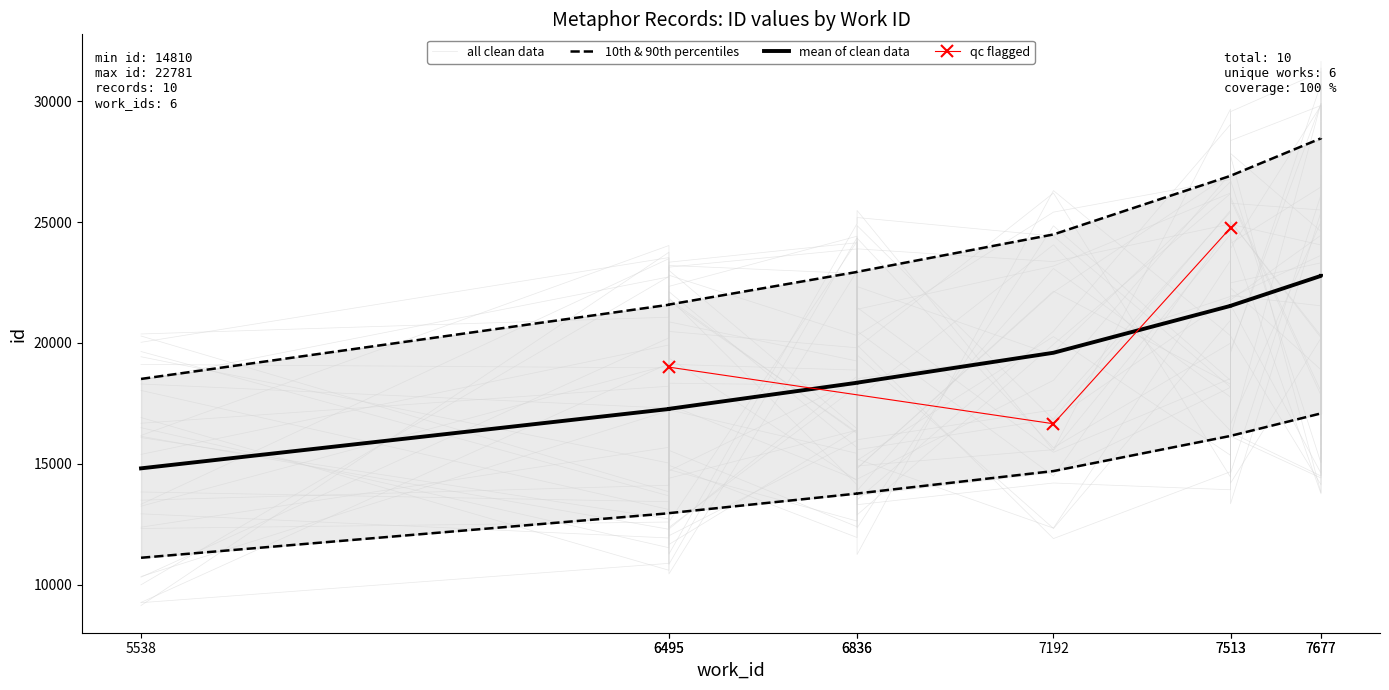

What is the difference between the maximum and minimum values?

9963.8